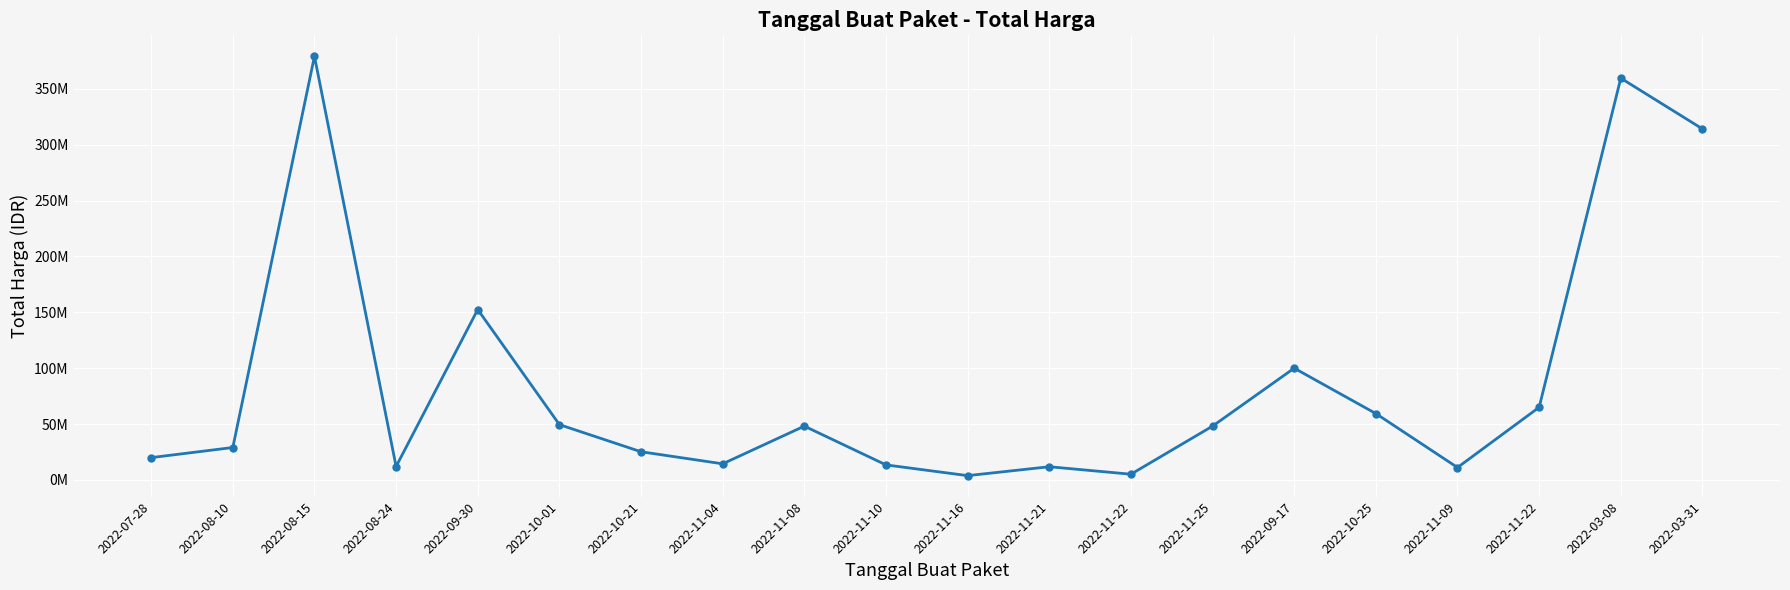

Does the chart have visible grid lines?

Yes